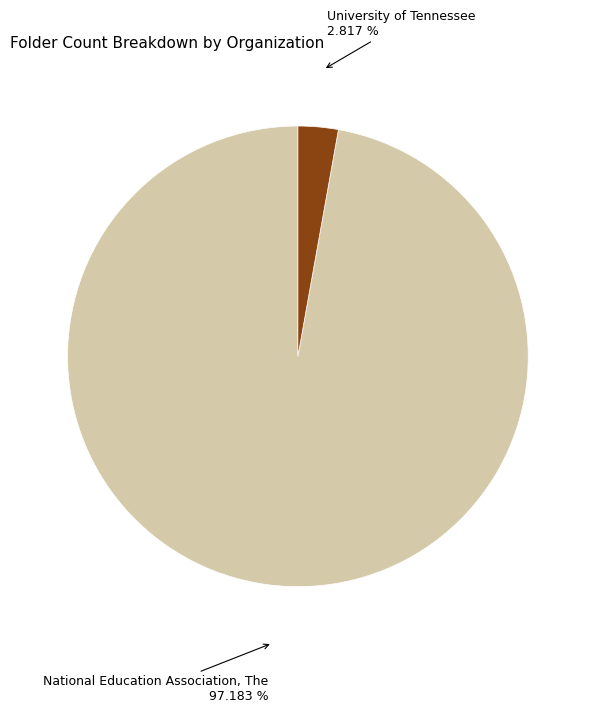

Count the number of slices in the pie.

2